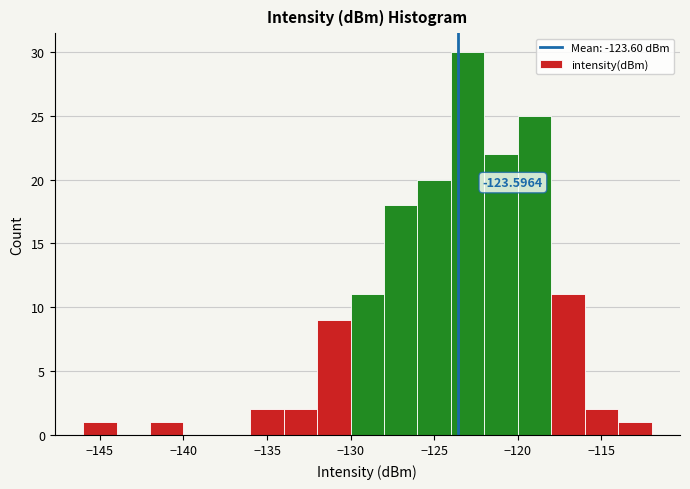

Which range on the x-axis has the tallest bar?

-124 to -122